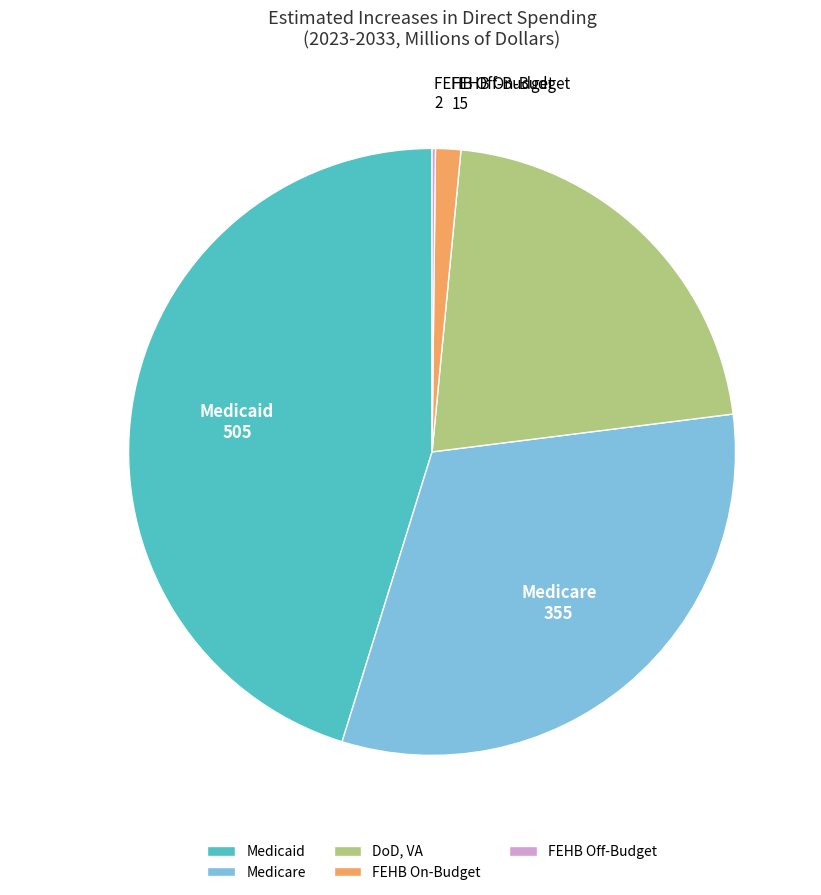

How many slices are in this pie chart?

6